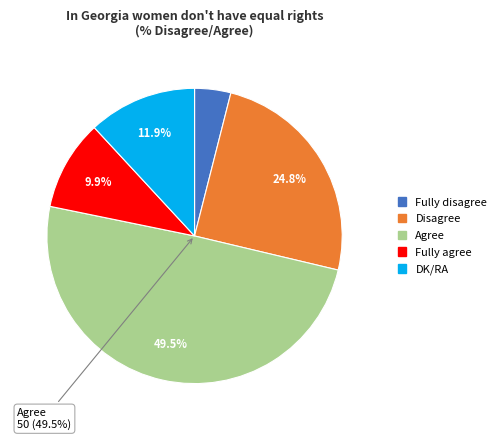

What percentage is the Disagree slice, to the nearest percent?

25%